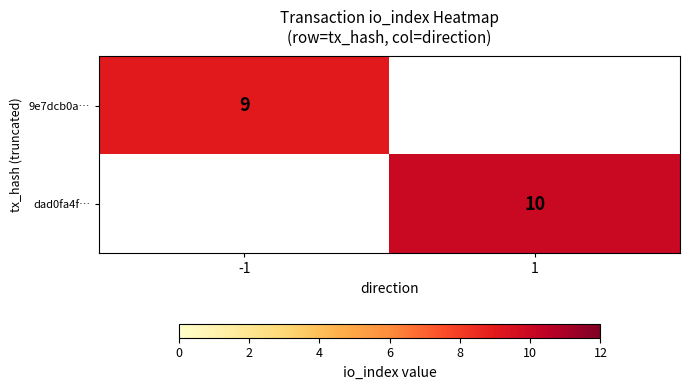

True or false: dad0fa4f… has a value of 18 at 1.

False